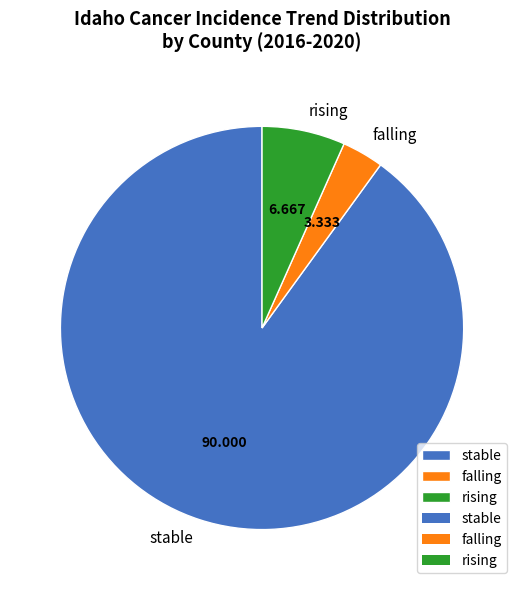

Is it true that rising is 1% of the pie?

False